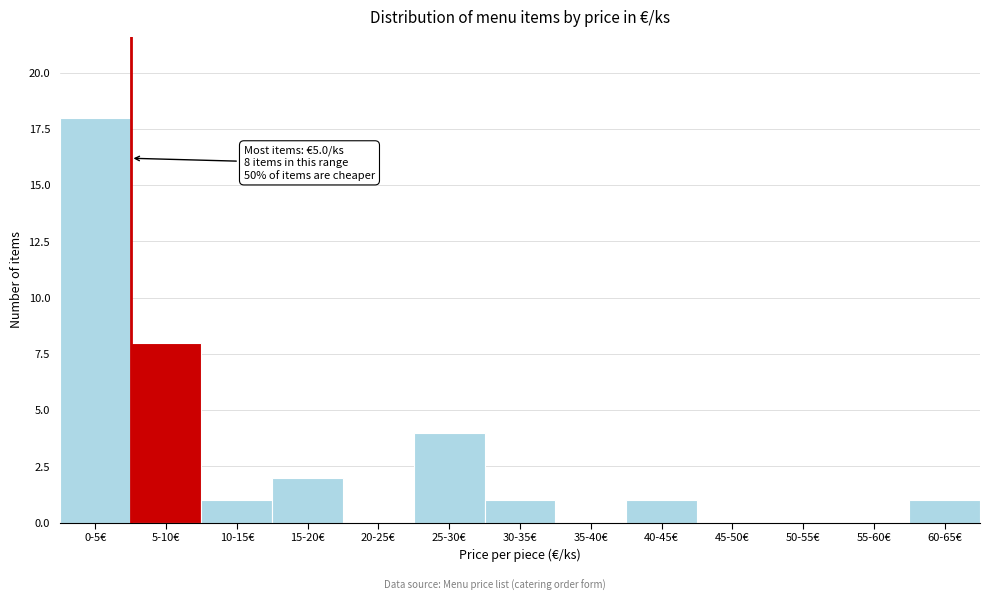

Reading left to right, transcribe all the data shown in this chart.

0-5€=18	5-10€=8	10-15€=1	15-20€=2	20-25€=0	25-30€=4	30-35€=1	35-40€=0	40-45€=1	45-50€=0	50-55€=0	55-60€=0	60-65€=1